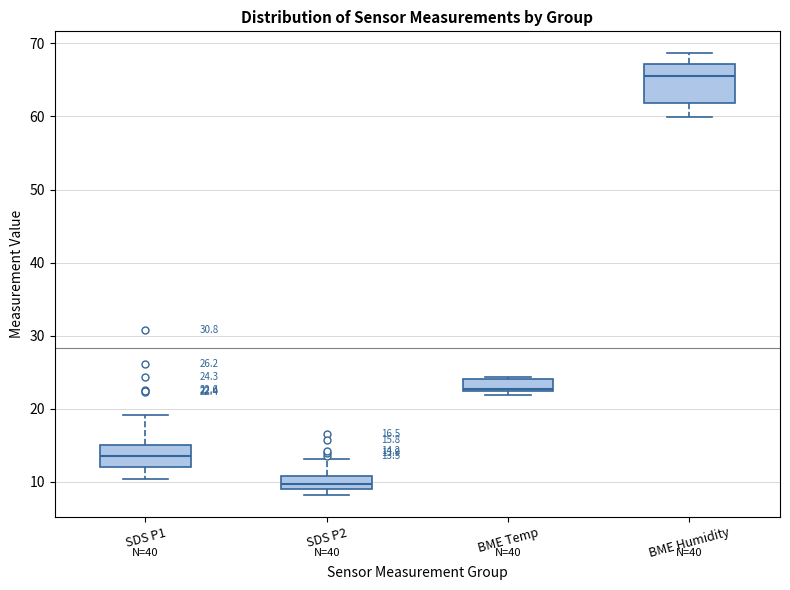

Which box's median line is the highest?

BME Humidity